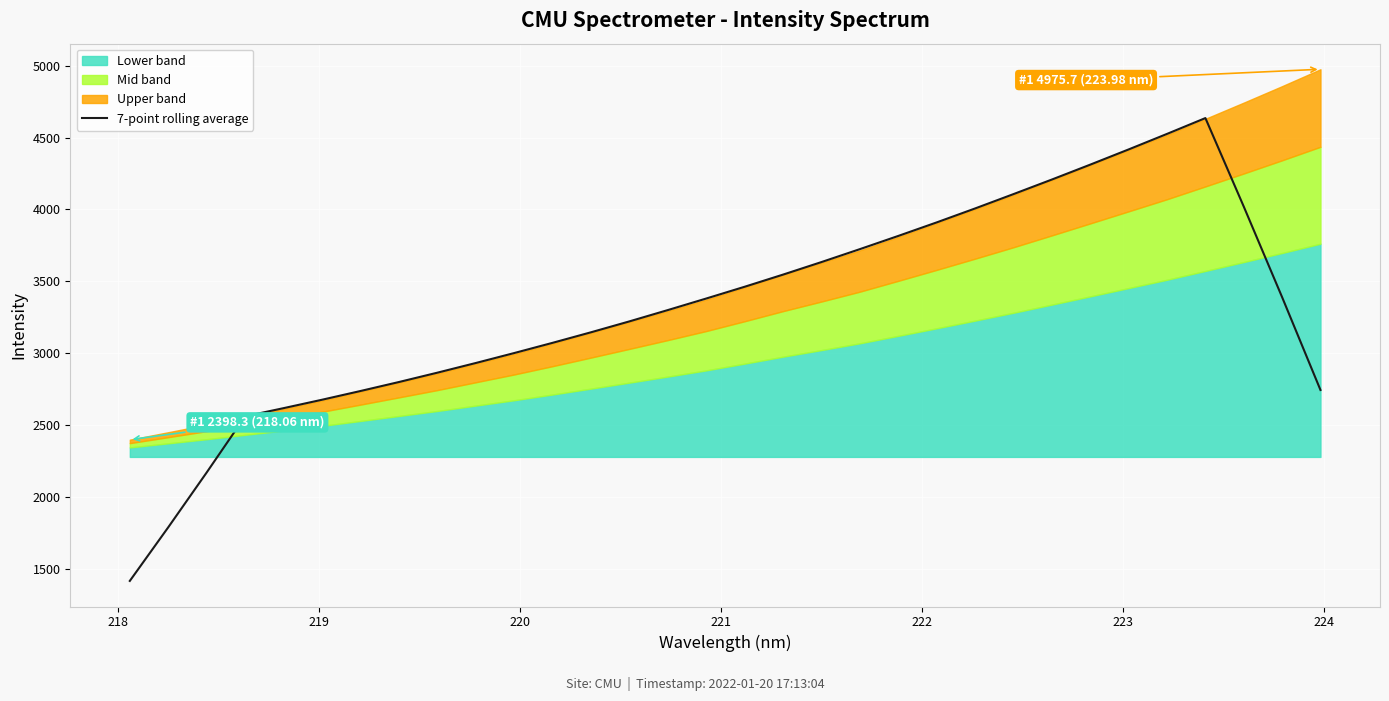

What is the minimum value for 7-point rolling average?

1415.6